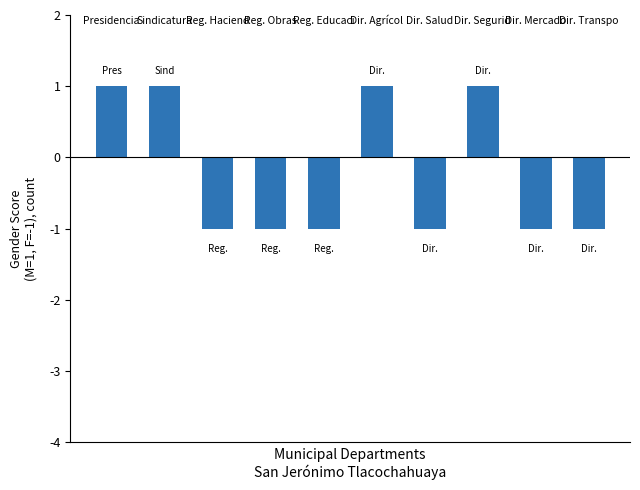

How many values are above zero?

4